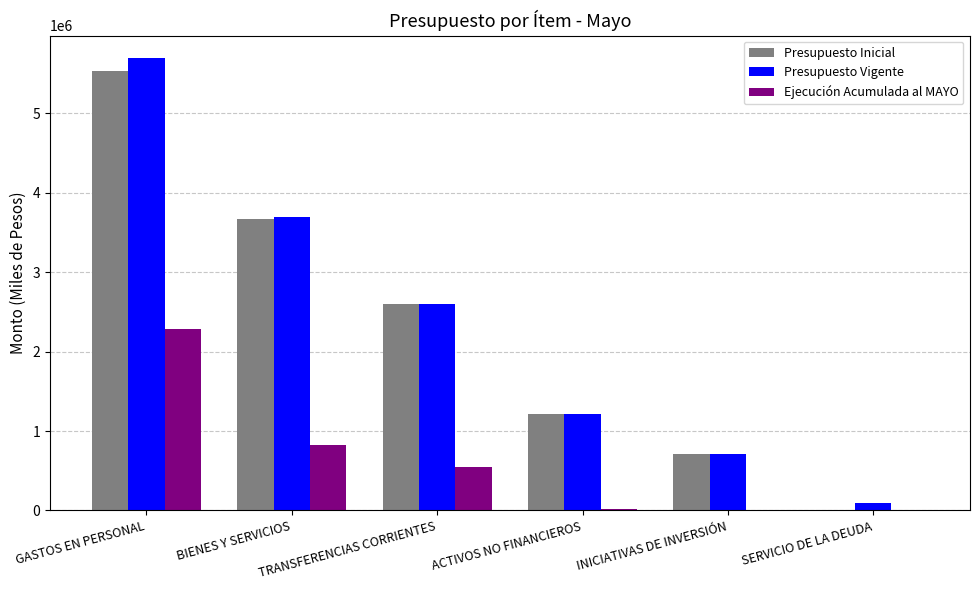

At which label does Ejecución Acumulada al MAYO reach its peak?

GASTOS EN PERSONAL